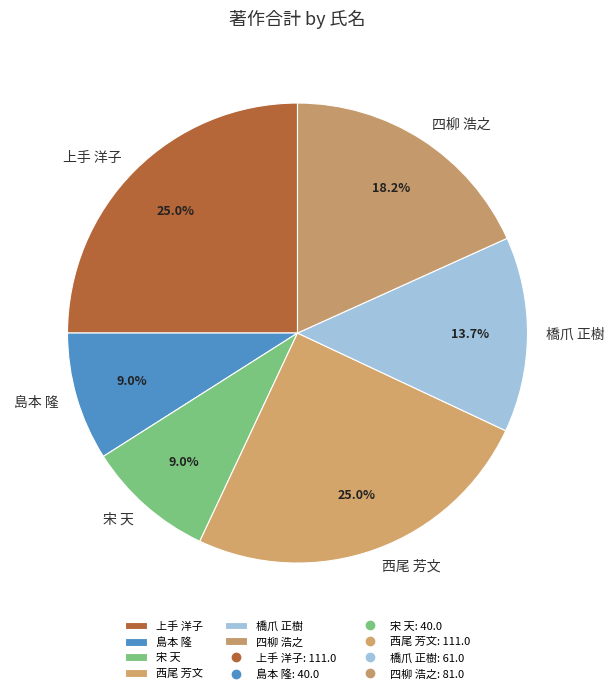

Is it true that 西尾 芳文 is 25% of the pie?

True